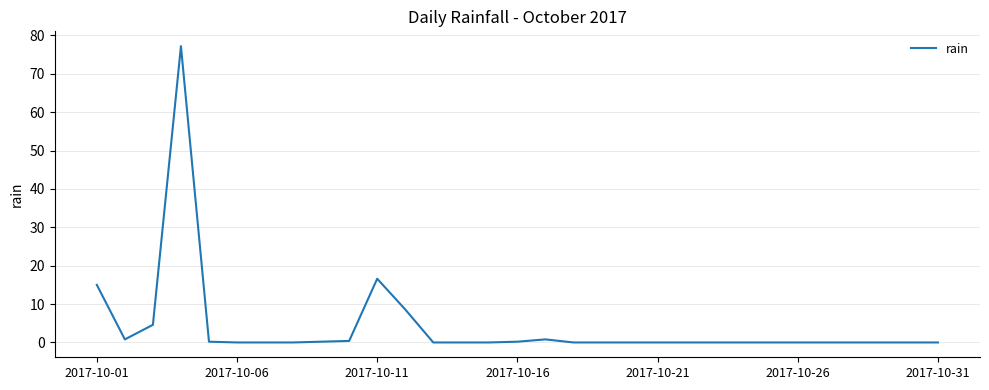

What is the difference between the maximum and minimum values?

77.2